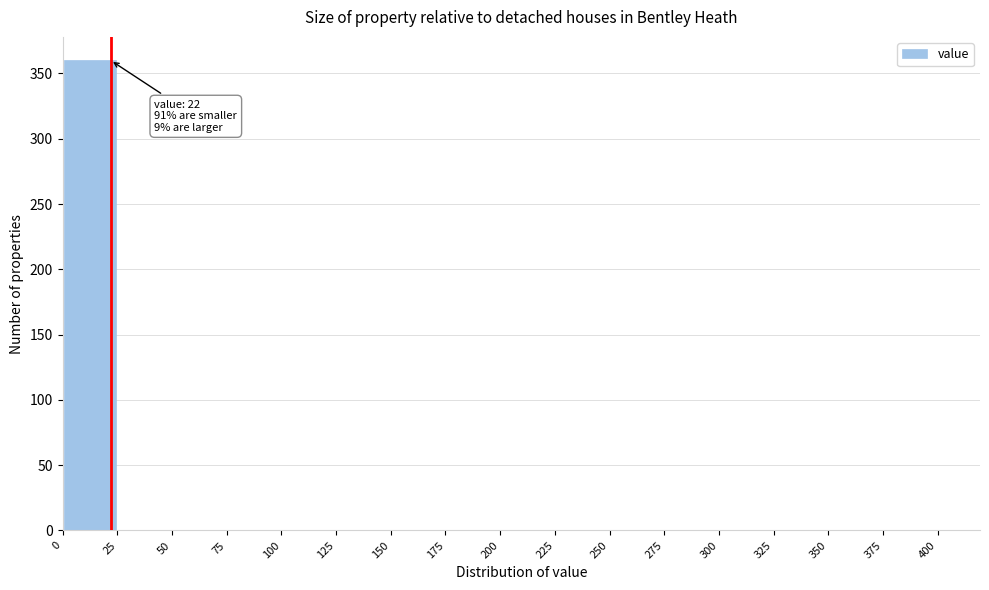

Over which range of the x-axis is the bar tallest?

0 to 25